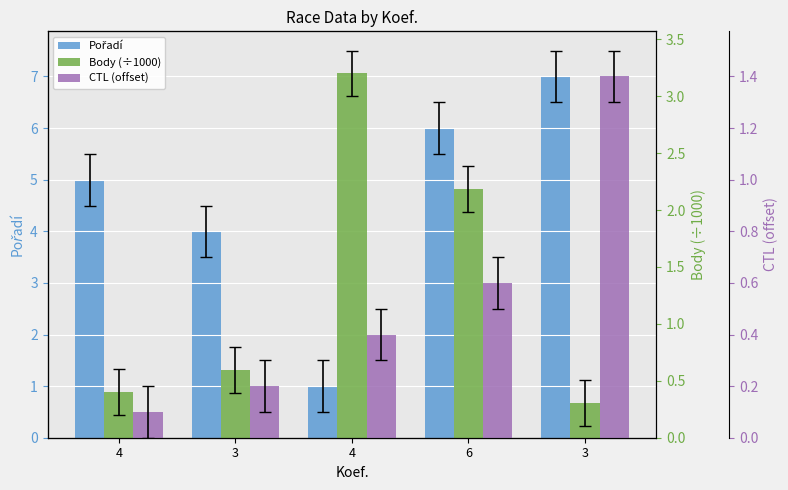

What is the sum of all Body (÷1000) values?

6.7